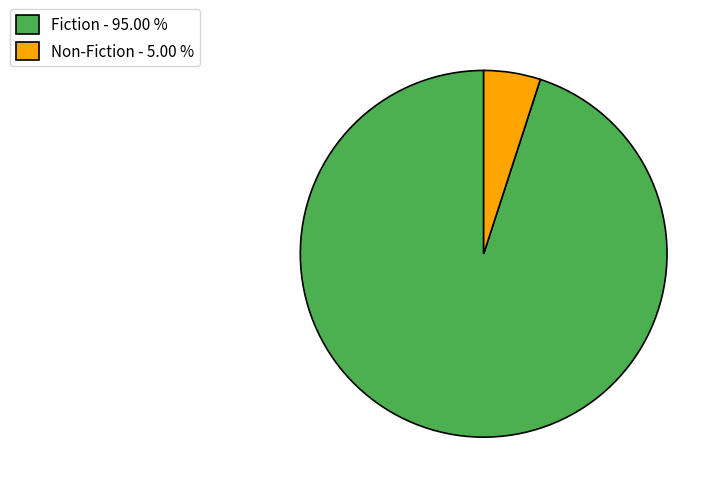

Between Non-Fiction - 5.00 % and Fiction - 95.00 %, which is larger?

Fiction - 95.00 %